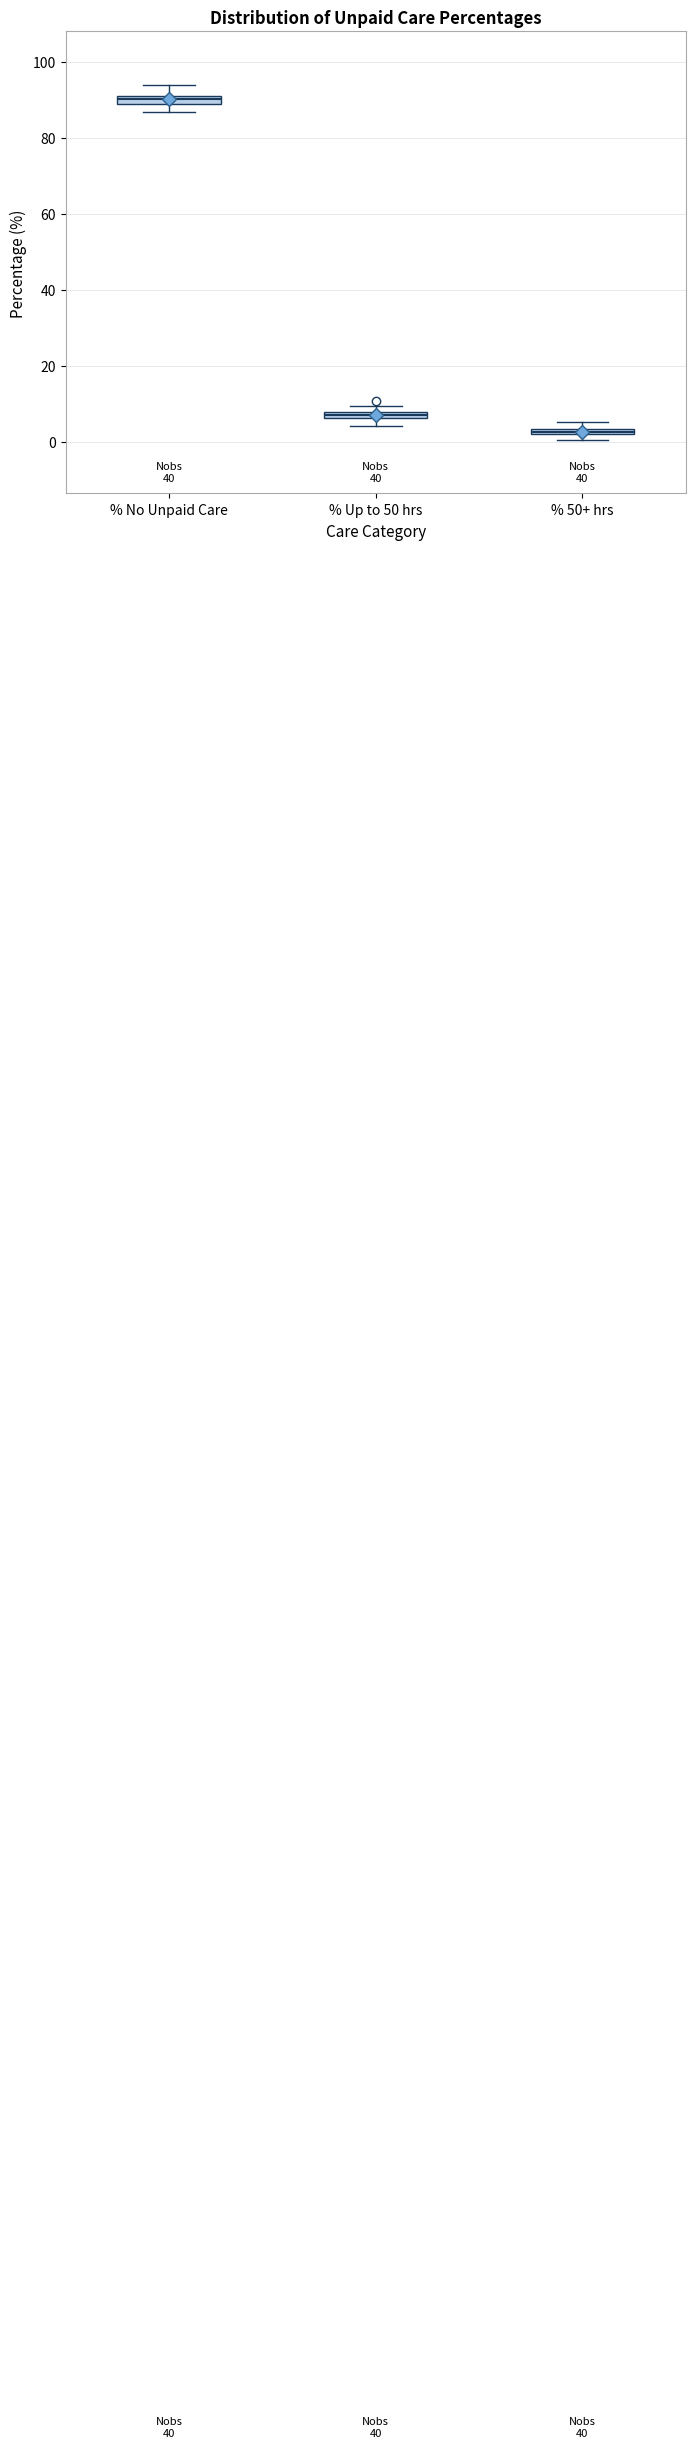

Where is the lower edge of the box for % Up to 50 hrs on the y-axis? The values are not printed on the chart, so give them approximately, as read against the axis.

6